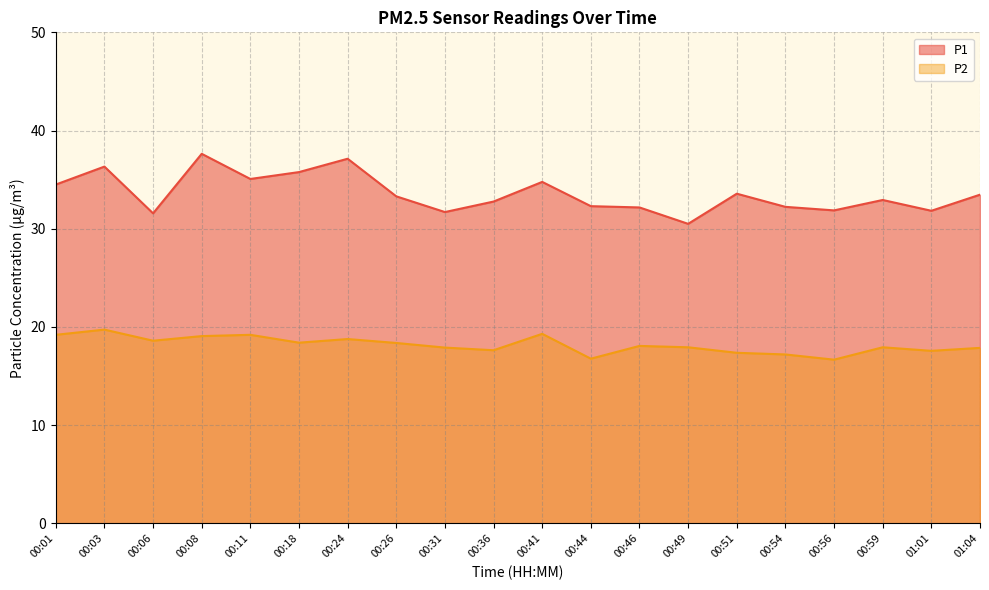

Rank the series at 00:41 from lowest to highest value.

P2, P1